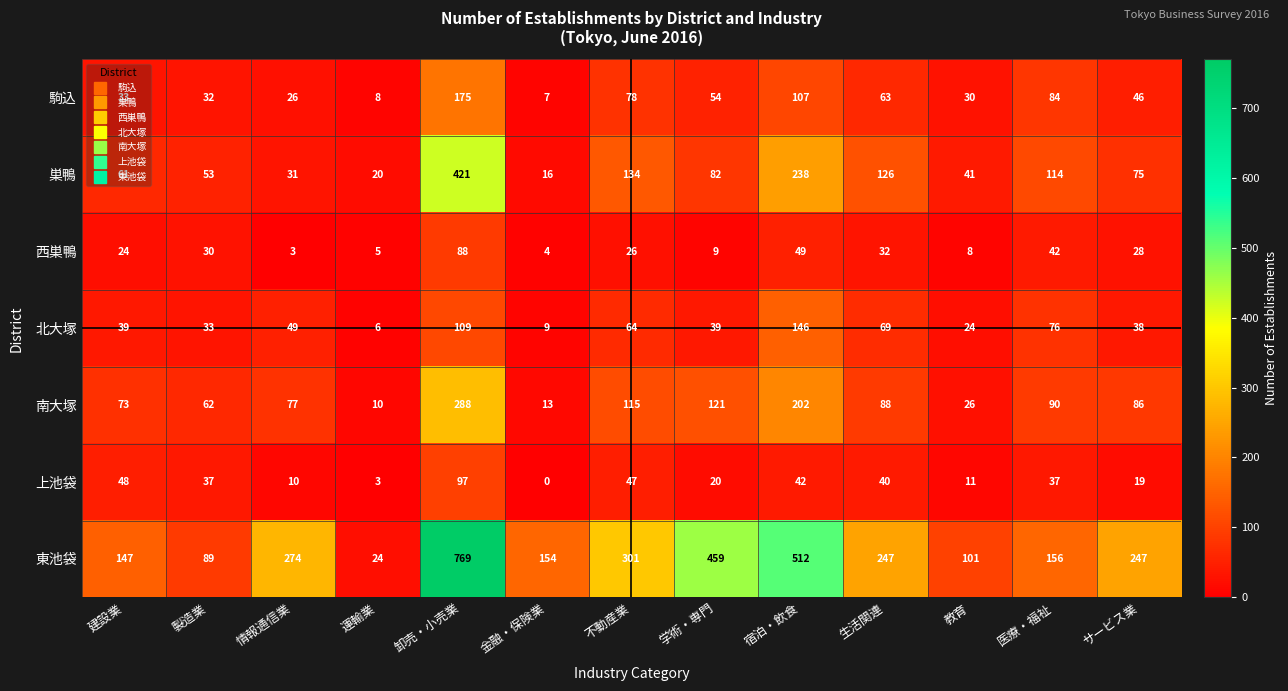

At 学術・専門, list the series in order from largest to smallest.

東池袋, 南大塚, 巣鴨, 駒込, 北大塚, 上池袋, 西巣鴨